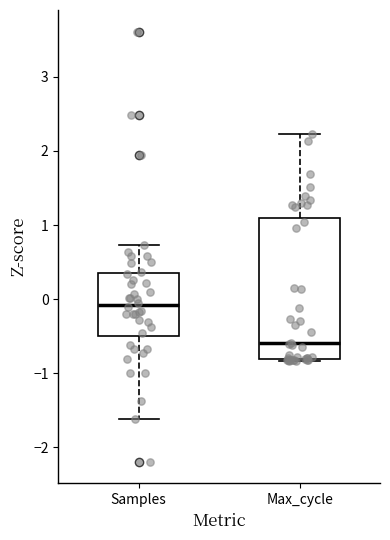

Which box is the tallest, from its lower edge to its upper edge?

Max_cycle